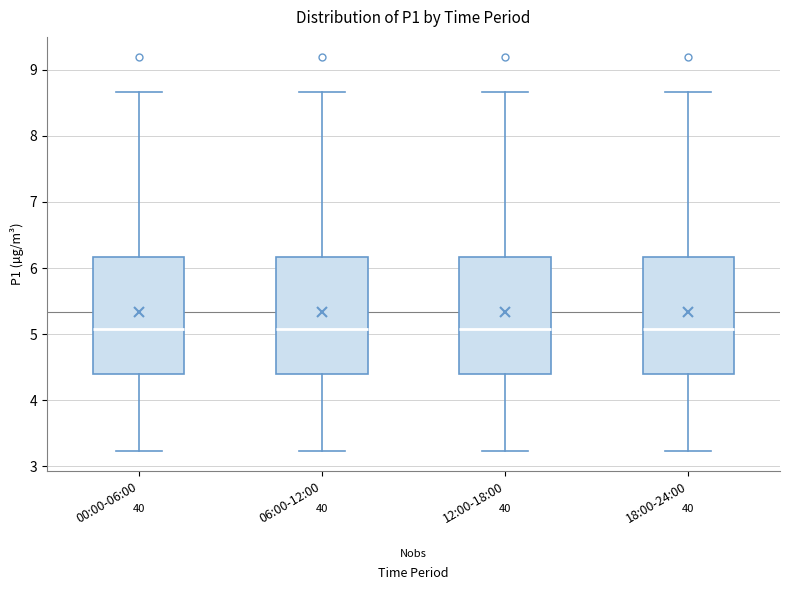

Reading left to right, transcribe this box plot: for each box, give where its median line is, the range the box spans, and where its two whiskers end, as read against the y-axis. The values are not printed on the chart, so give them approximately, as read against the axis.

00:00-06:00: median 5.1, box 4.4 to 6.2, whiskers 3.2 to 8.7
06:00-12:00: median 5.1, box 4.4 to 6.2, whiskers 3.2 to 8.7
12:00-18:00: median 5.1, box 4.4 to 6.2, whiskers 3.2 to 8.7
18:00-24:00: median 5.1, box 4.4 to 6.2, whiskers 3.2 to 8.7